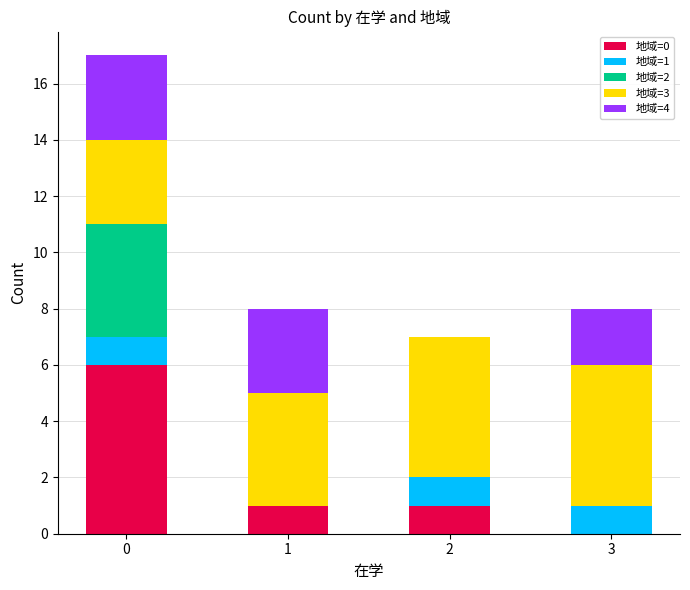

Reading left to right, list the values for the 地域=0 series.

0=6	1=1	2=1	3=0